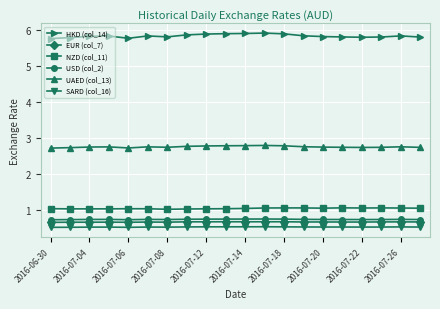

True or false: UAED (col_13) has more than 0 interior local peaks.

True